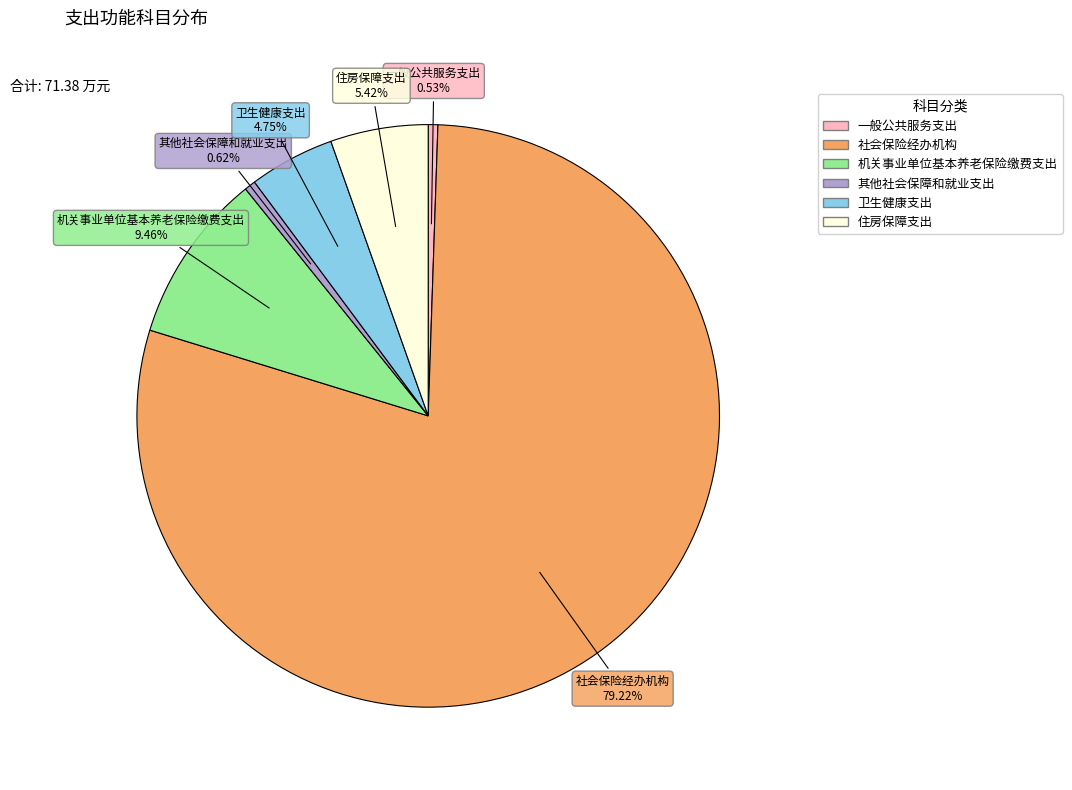

What is the largest slice in the pie chart?

社会保险经办机构